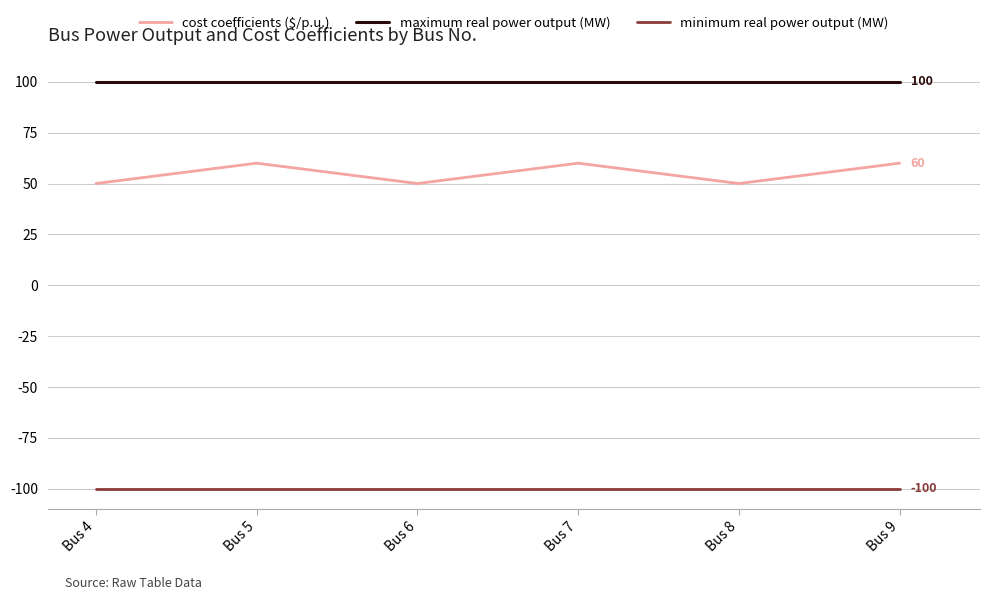

At Bus 6, list the series in order from smallest to largest.

minimum real power output (MW), cost coefficients ($/p.u.), maximum real power output (MW)